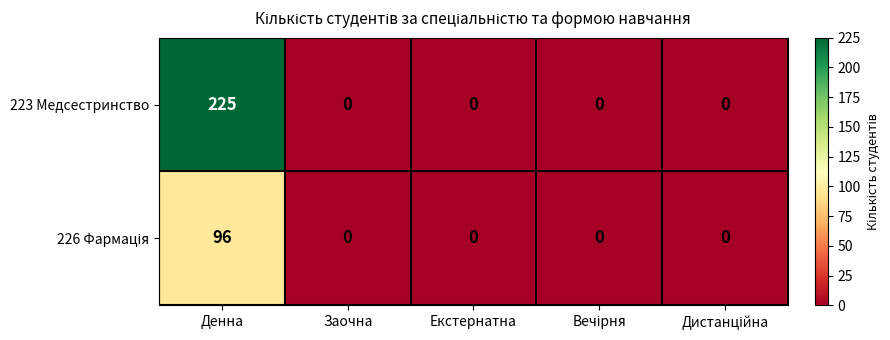

Which label corresponds to the largest value in the chart?

Денна